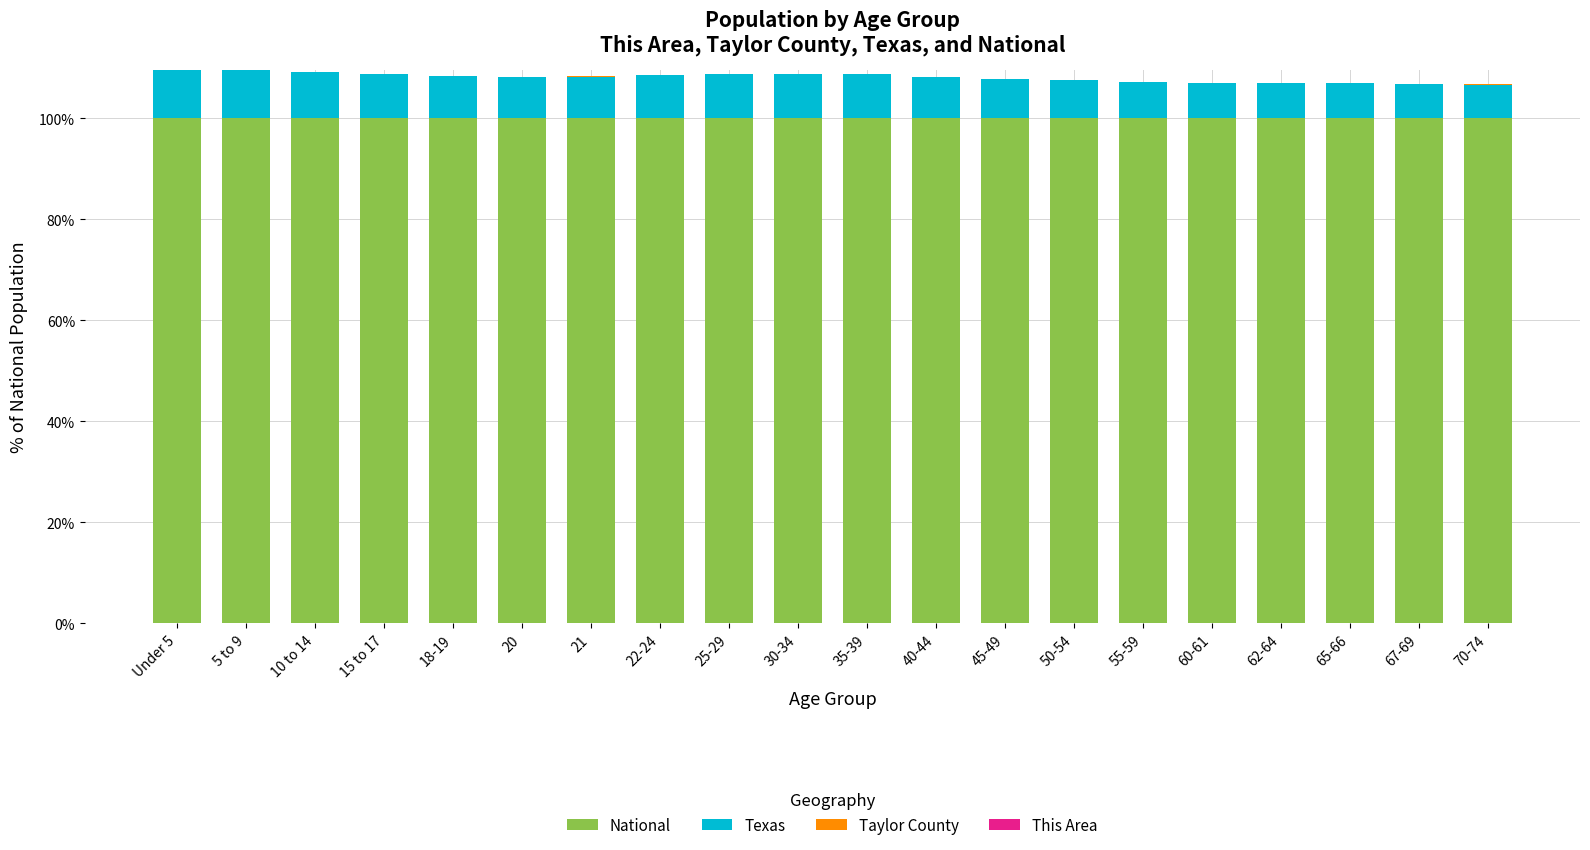

What is the sum of the National values at 70-74 and 30-34?

200.0